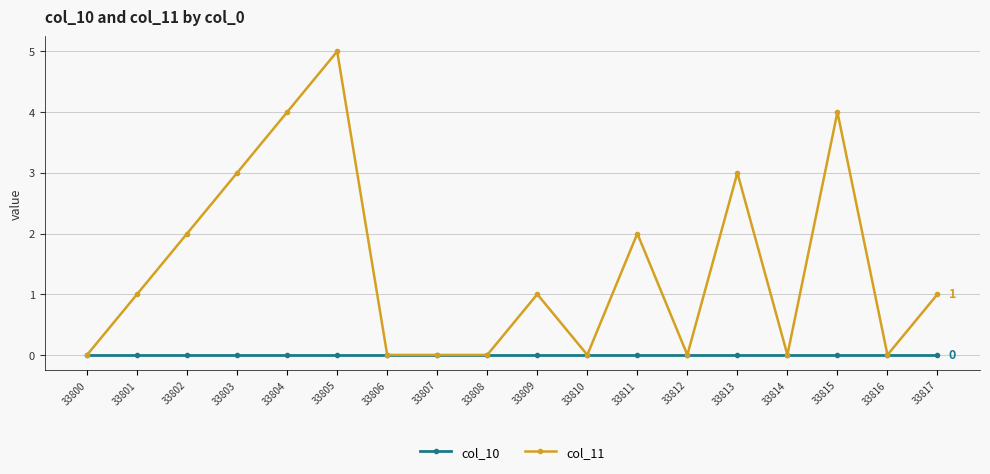

Reading left to right, list all the values displayed in this chart.

col_10: 0	0	0	0	0	0	0	0	0	0	0	0	0	0	0	0	0	0
col_11: 0	1	2	3	4	5	0	0	0	1	0	2	0	3	0	4	0	1